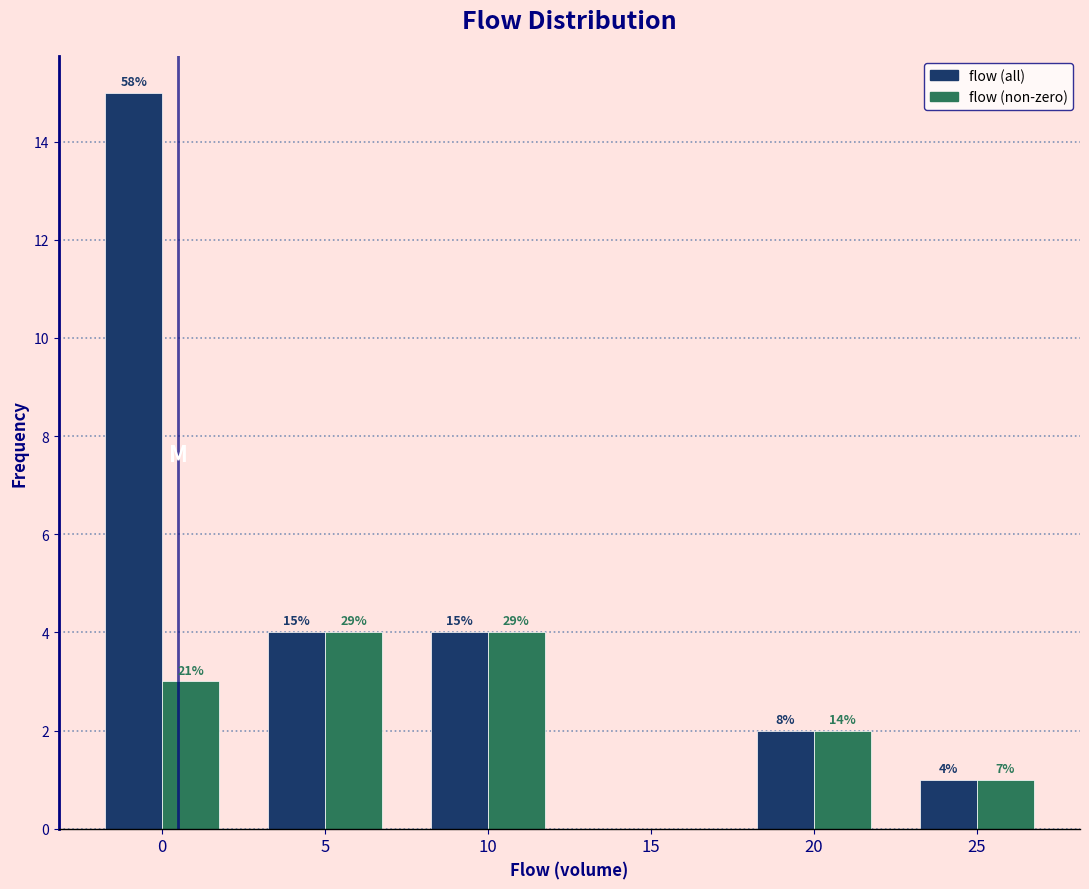

Does the chart contain stacked bars?

No